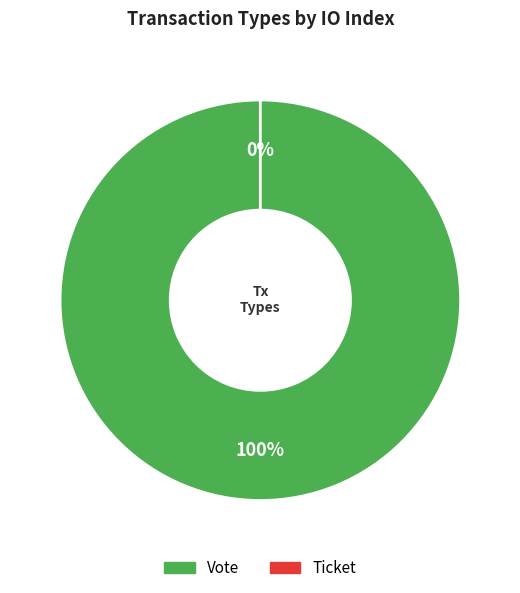

To the nearest percent, what is the difference between the largest and smallest slice percentages?

100%